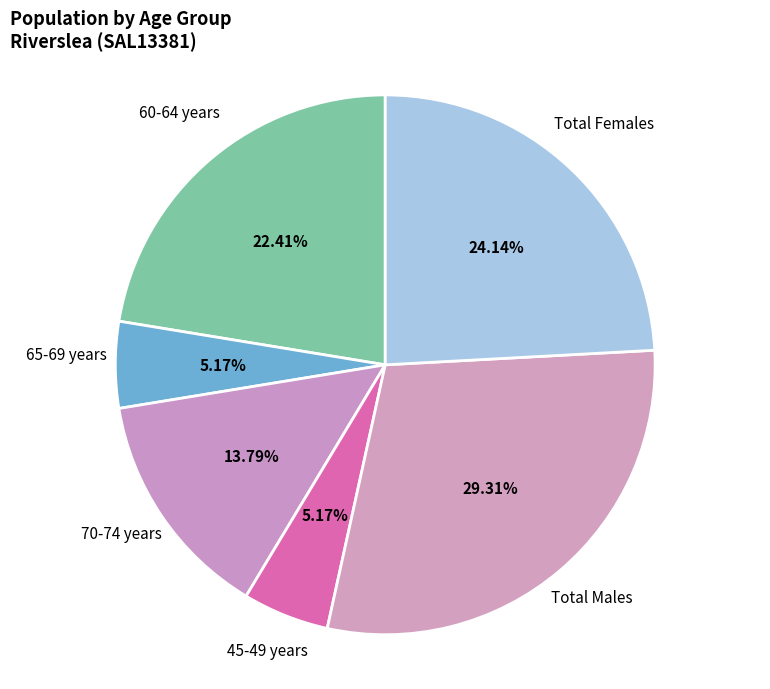

Does any single category account for the majority?

No